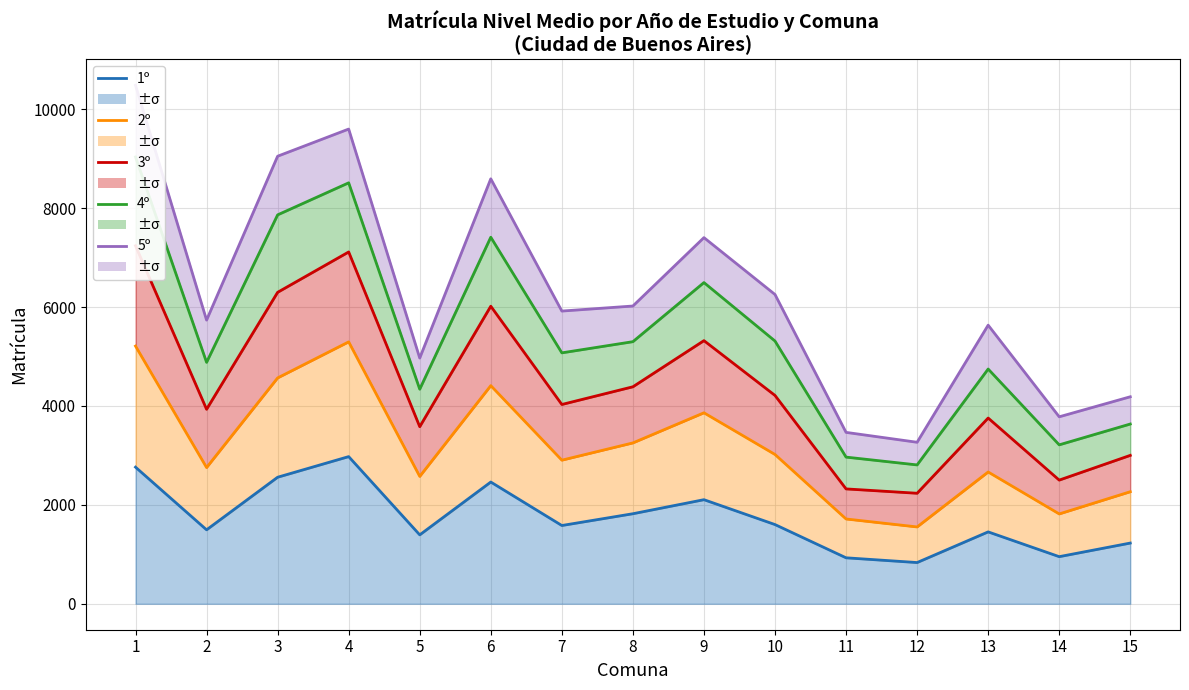

Reading right to left, what are all the values shown in this chart?

1º: 1228	953	1454	834	930	1602	2105	1821	1583	2462	1394	2976	2559	1496	2763
2º: 2266	1817	2665	1554	1715	3019	3862	3253	2904	4411	2576	5296	4567	2755	5211
3º: 3001	2501	3756	2235	2323	4213	5321	4388	4030	6017	3581	7114	6298	3933	7239
4º: 3635	3214	4747	2808	2966	5313	6495	5300	5074	7412	4339	8512	7864	4882	9035
5º: 4186	3781	5634	3266	3466	6254	7404	6021	5919	8593	4969	9599	9050	5736	10485